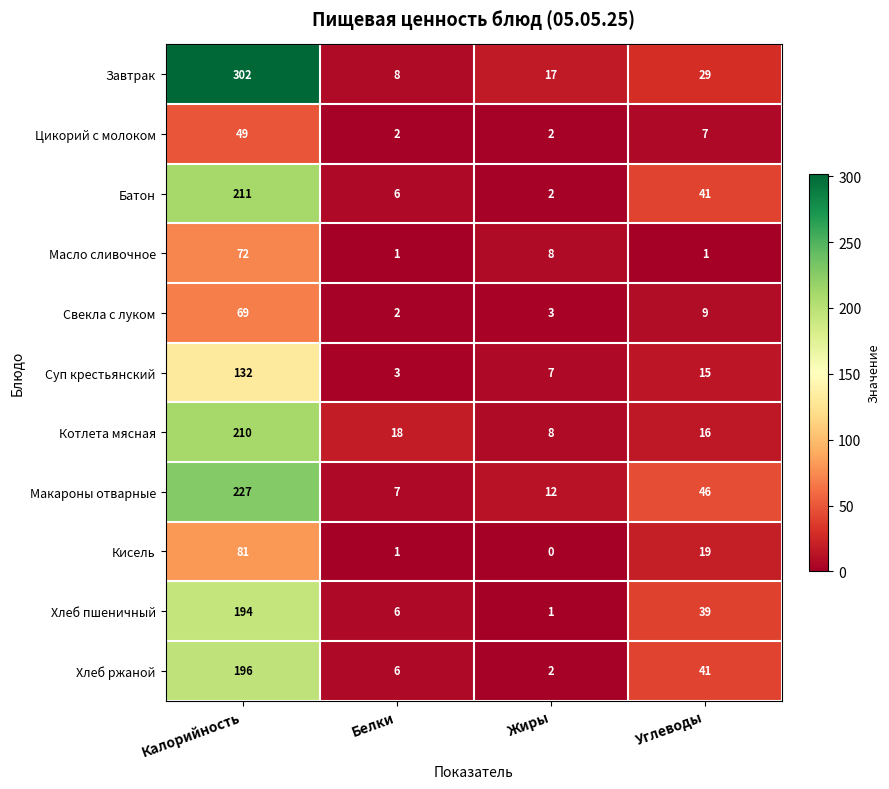

Which series changed the most between Белки and Углеводы?

Макароны отварные